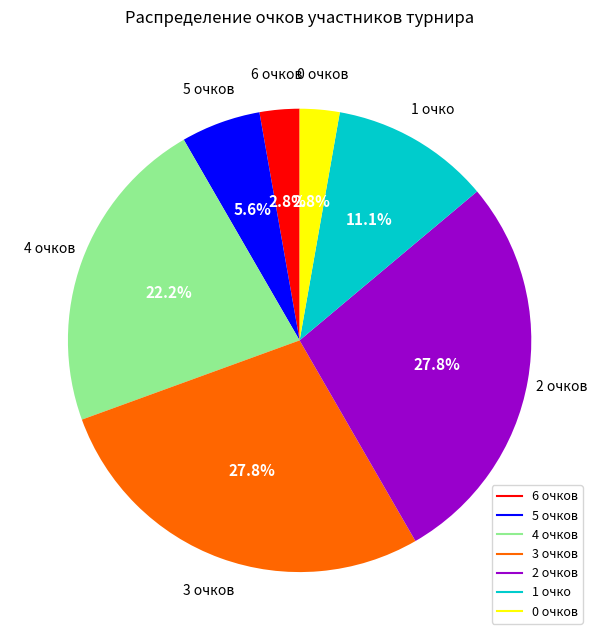

Is there a majority slice in this chart?

No